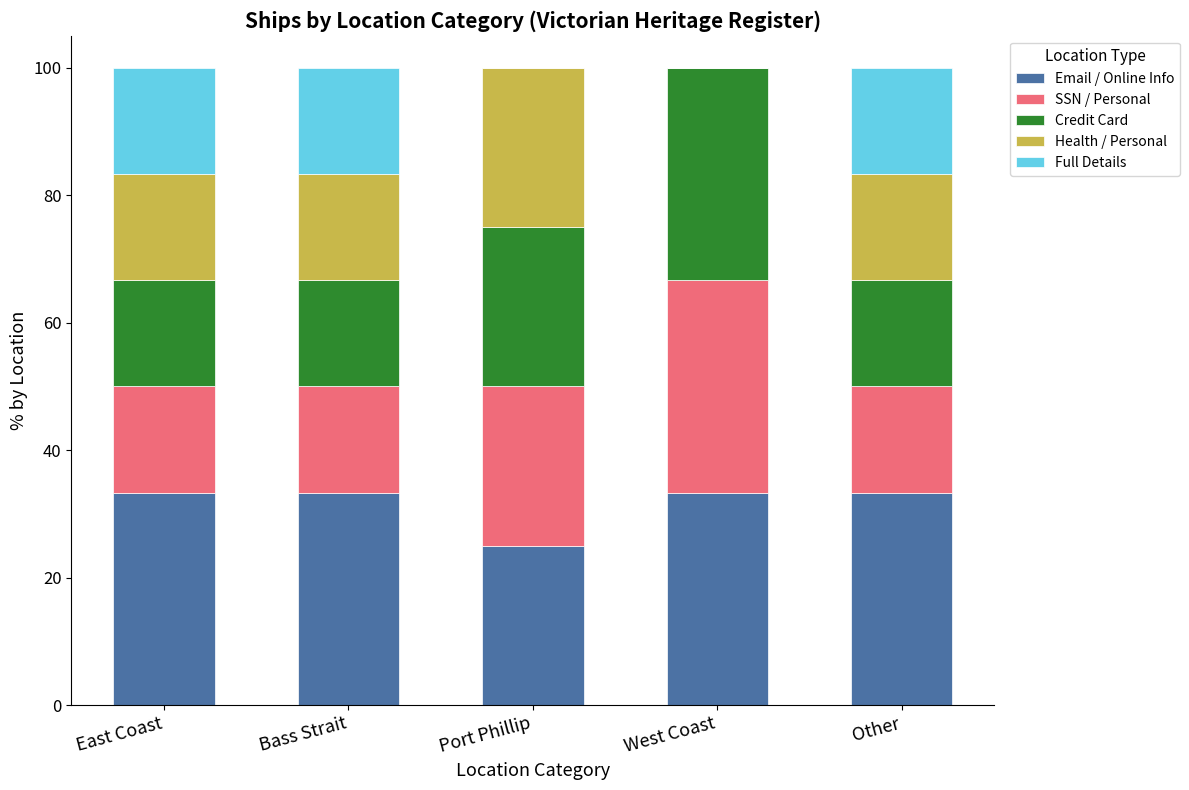

What is the highest value of the Email / Online Info series?

33.3